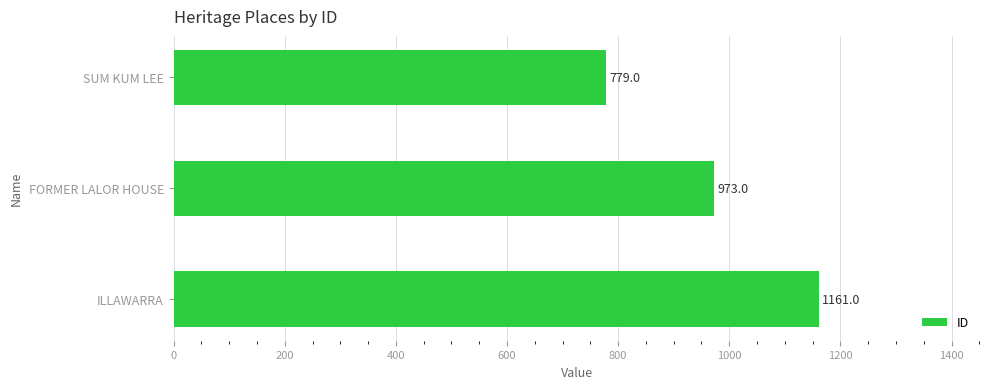

List the labels in order of value, smallest first.

SUM KUM LEE, FORMER LALOR HOUSE, ILLAWARRA